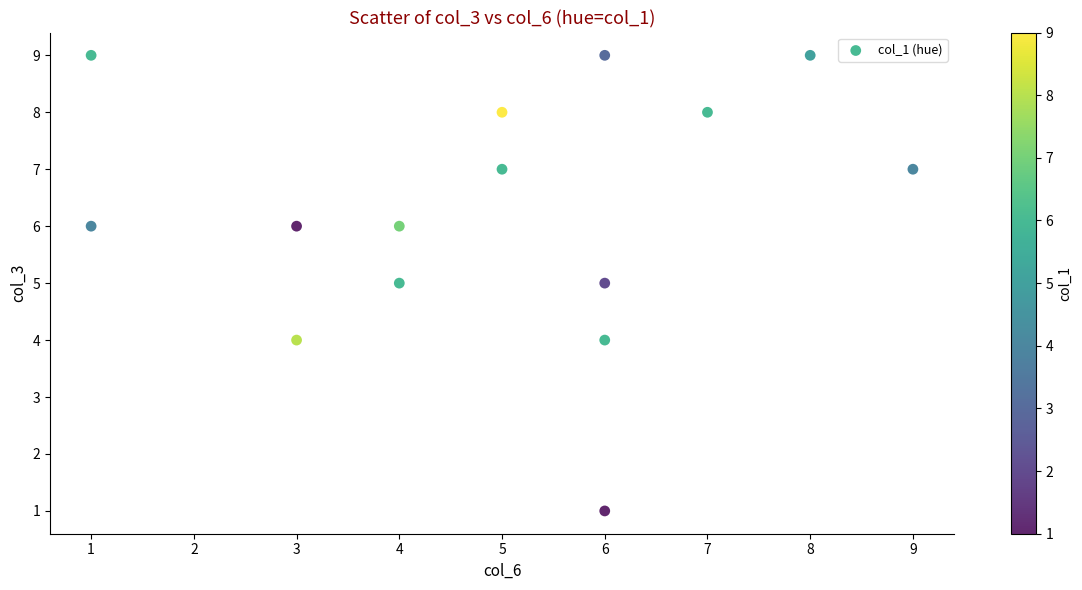

What is the range of Y values (max minus min)?

8